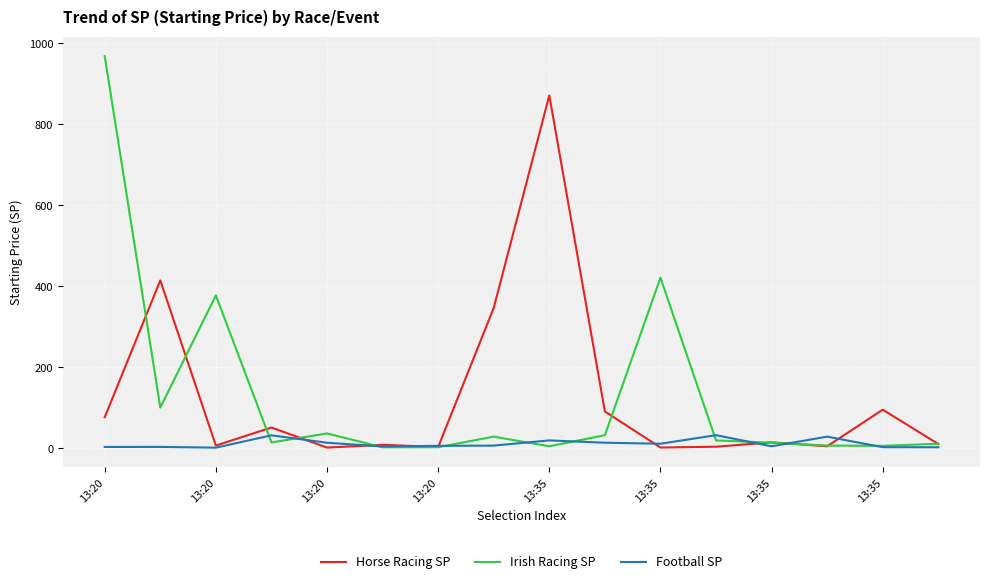

Which series has the widest spread of values?

Irish Racing SP